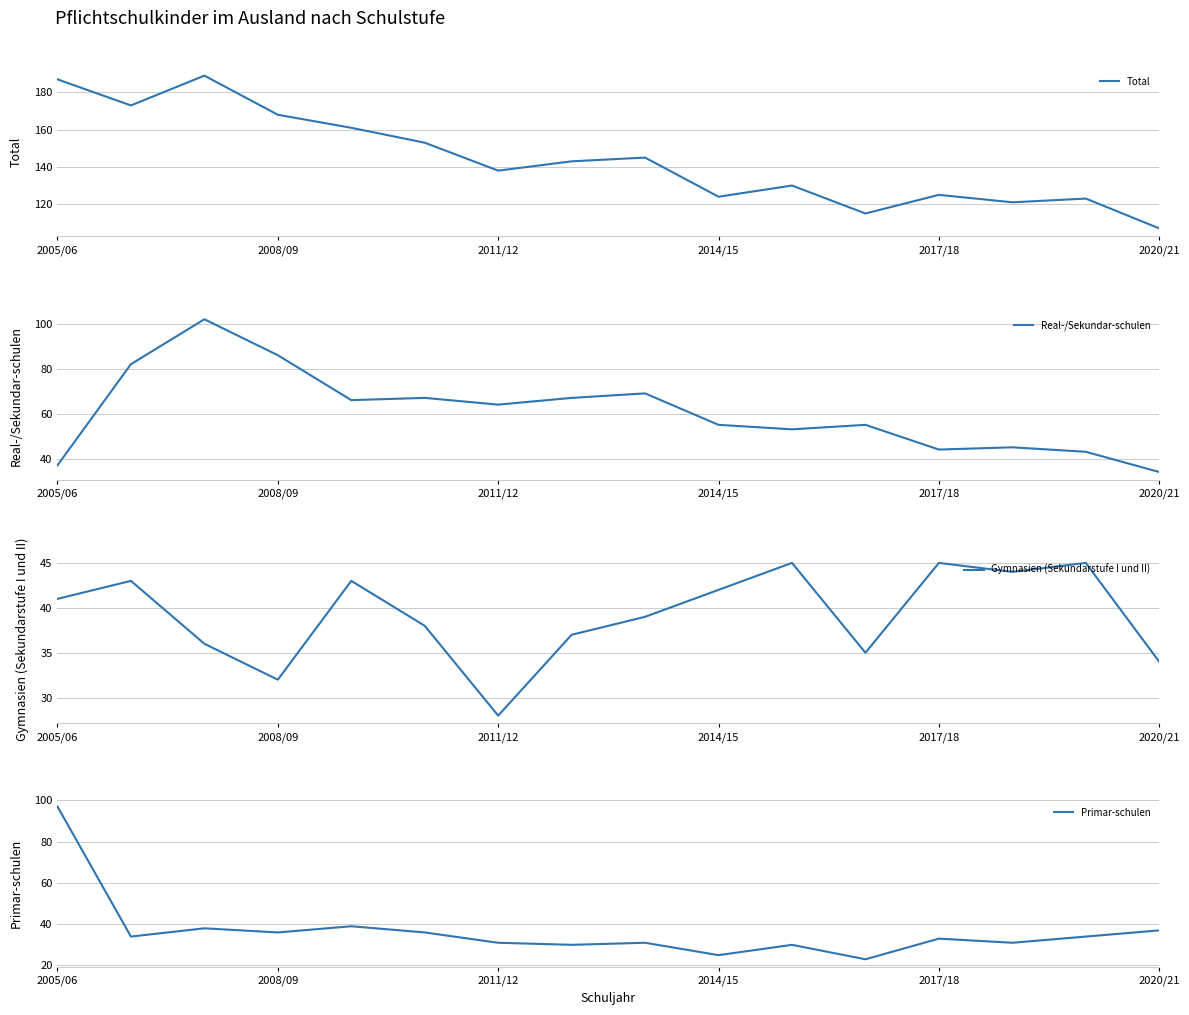

Is it true that Total equals 43 at 2011/12?

False